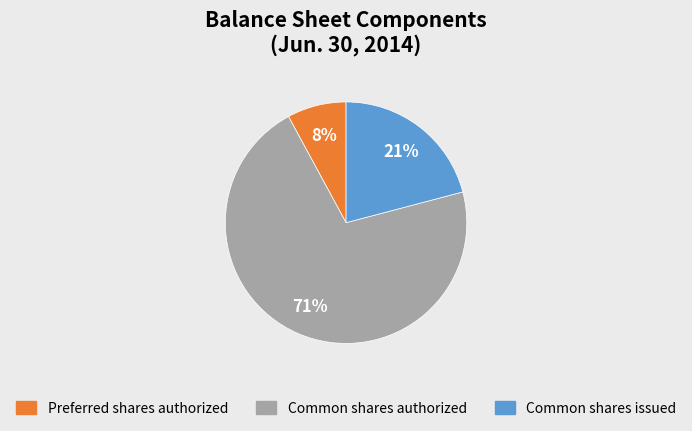

To the nearest percent, what is the average slice percentage?

33%